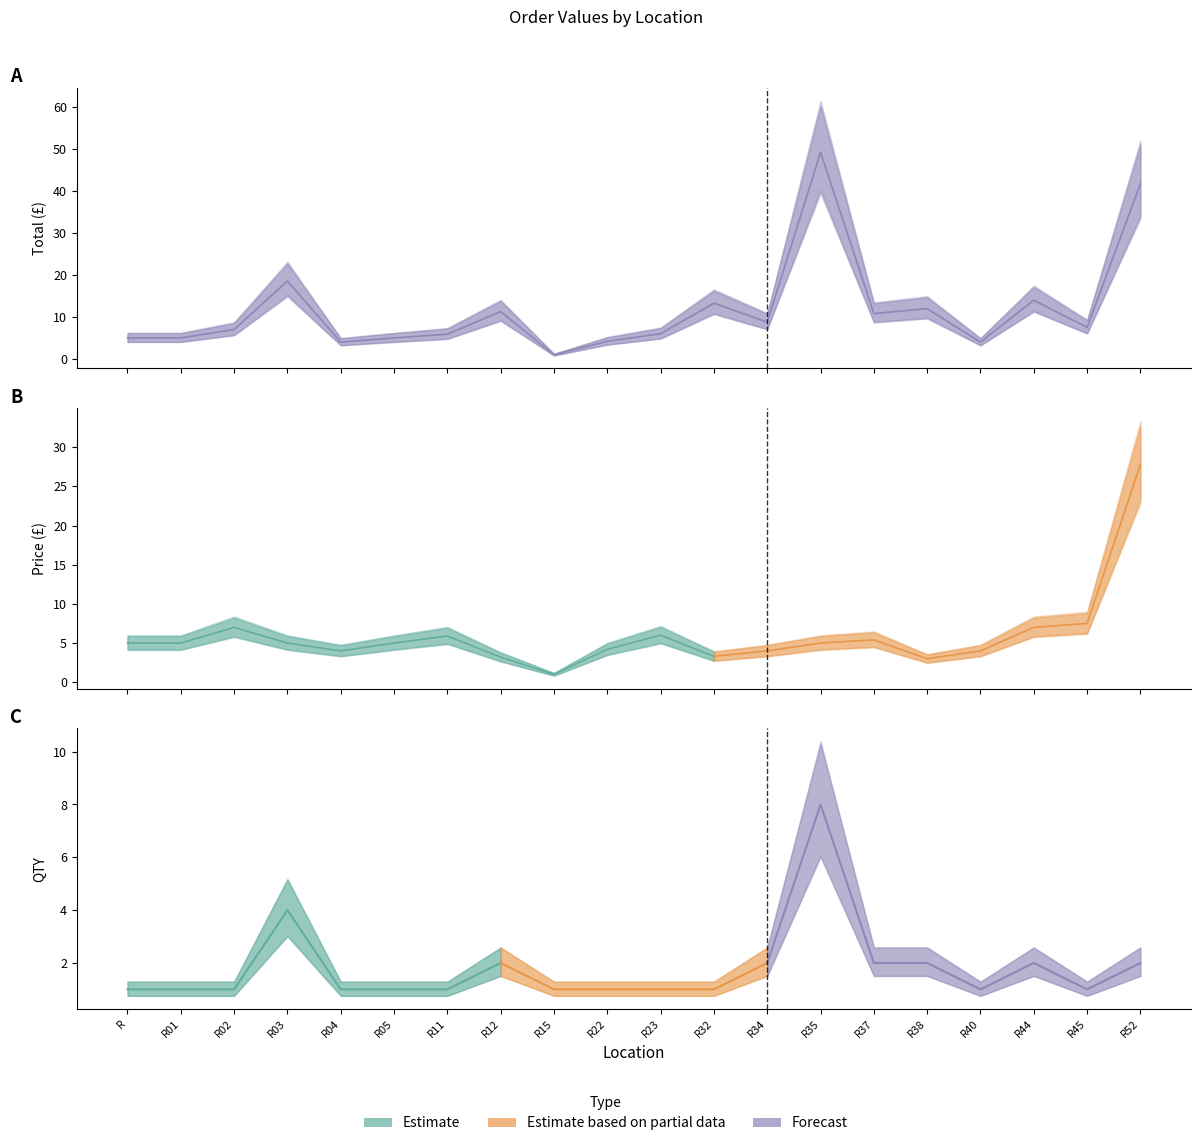

Which has a higher value, R22 or R35?

R35